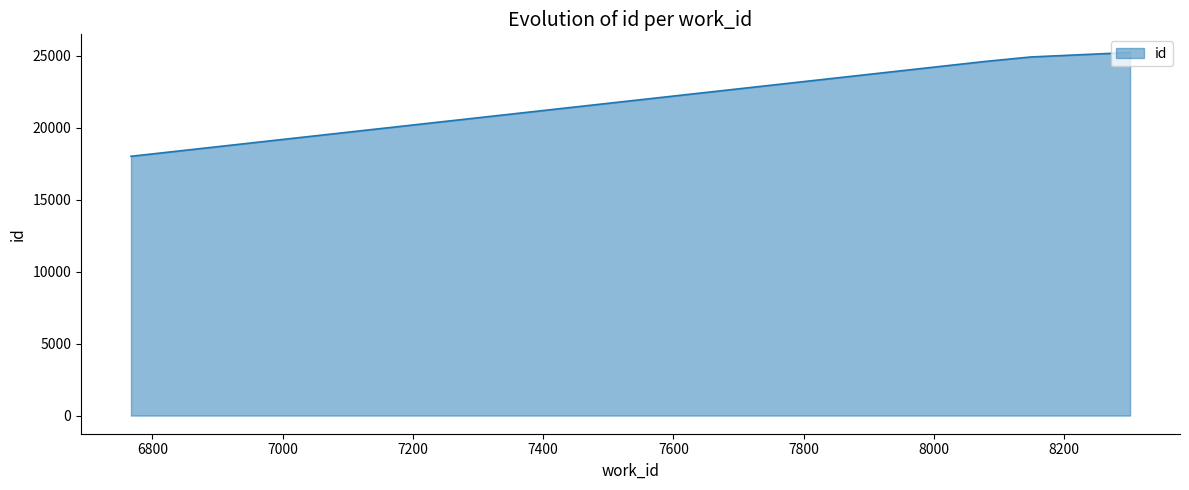

True or false: there are more than 1 points higher than both neighbors.

False